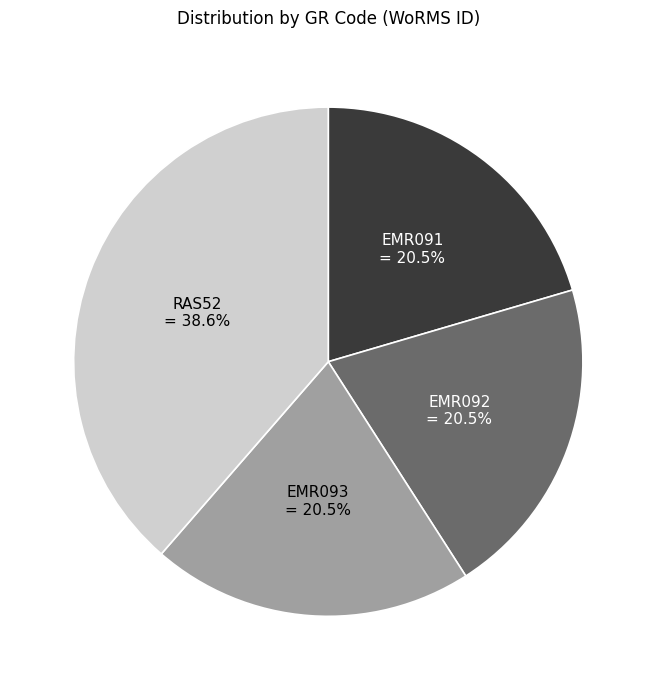

What percentage is NOT represented by RAS52?

61.4%